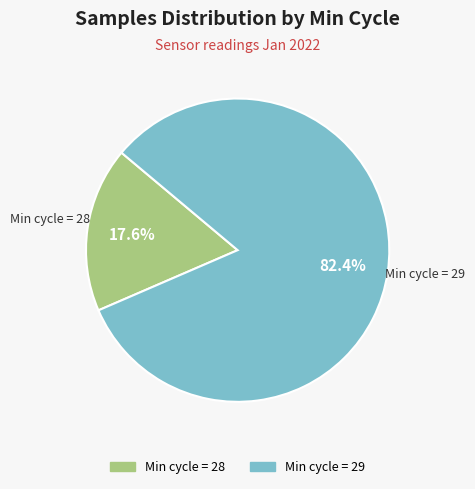

Is there a majority slice in this chart?

Yes